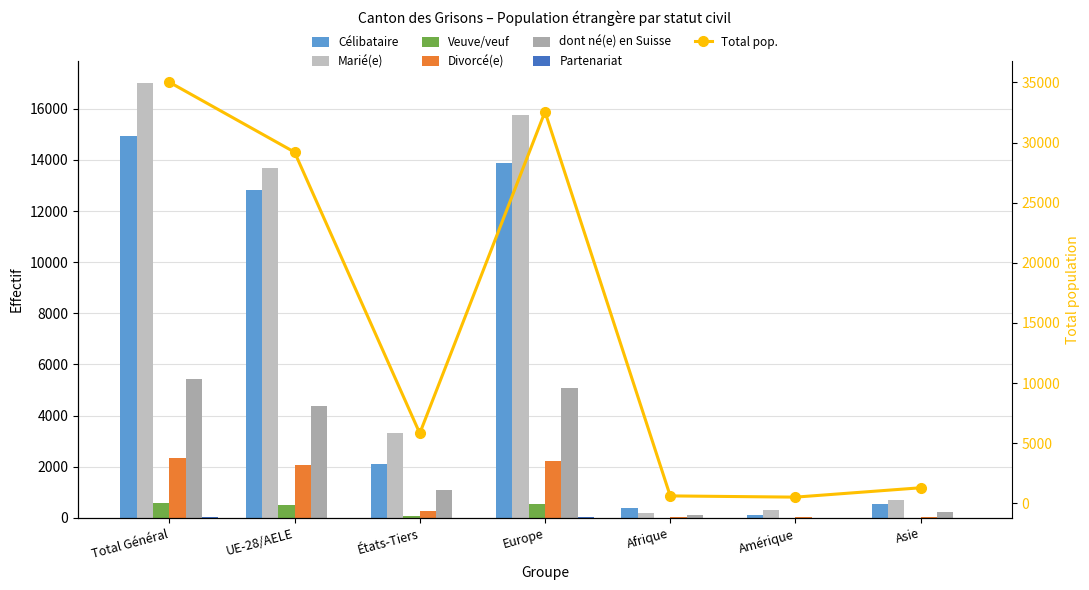

Which label corresponds to the largest value in the chart?

Total Général